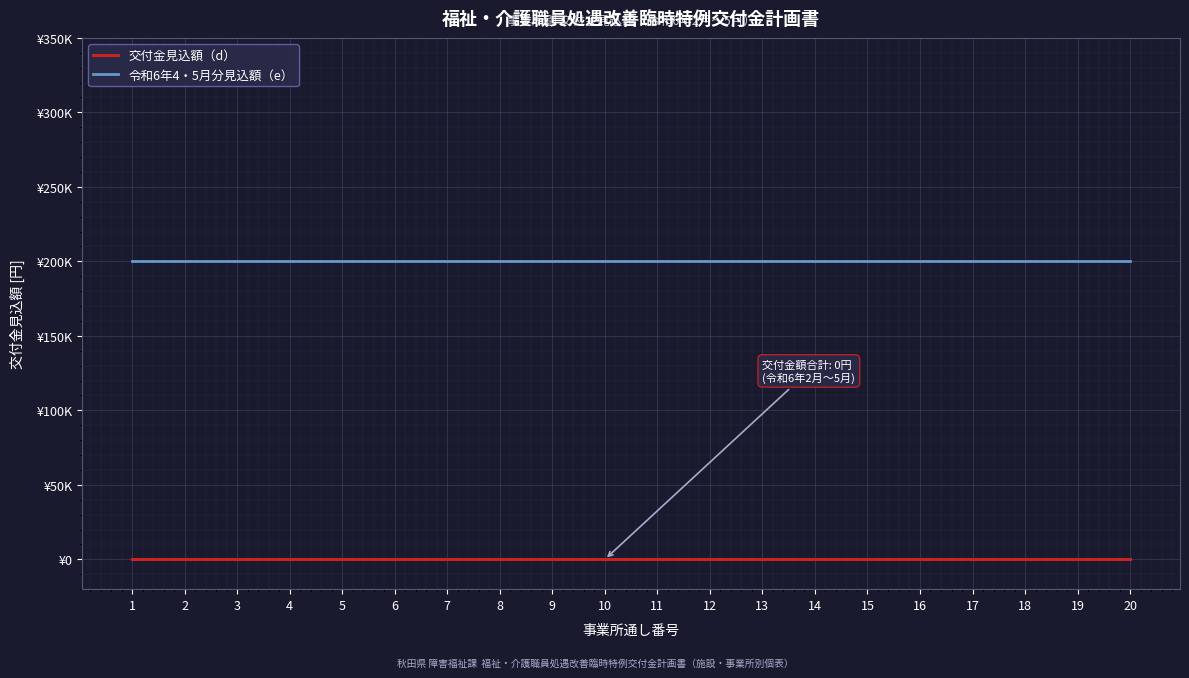

Does the chart display data point markers on the line(s)?

No